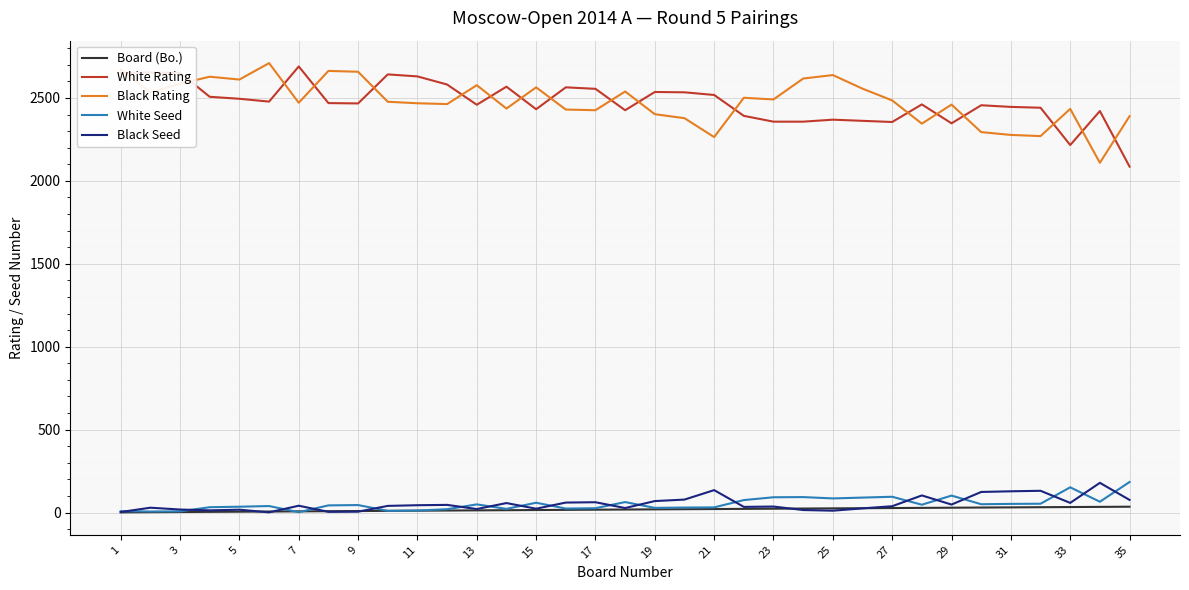

What is the maximum value for Black Rating?

2710